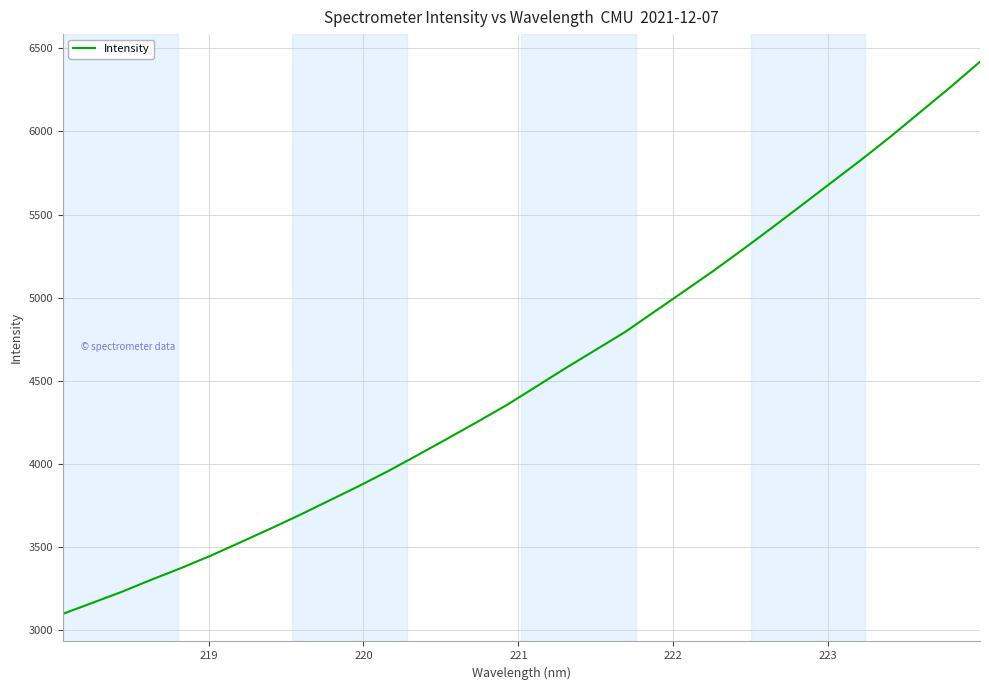

Is this an area chart (filled region under the line)?

No